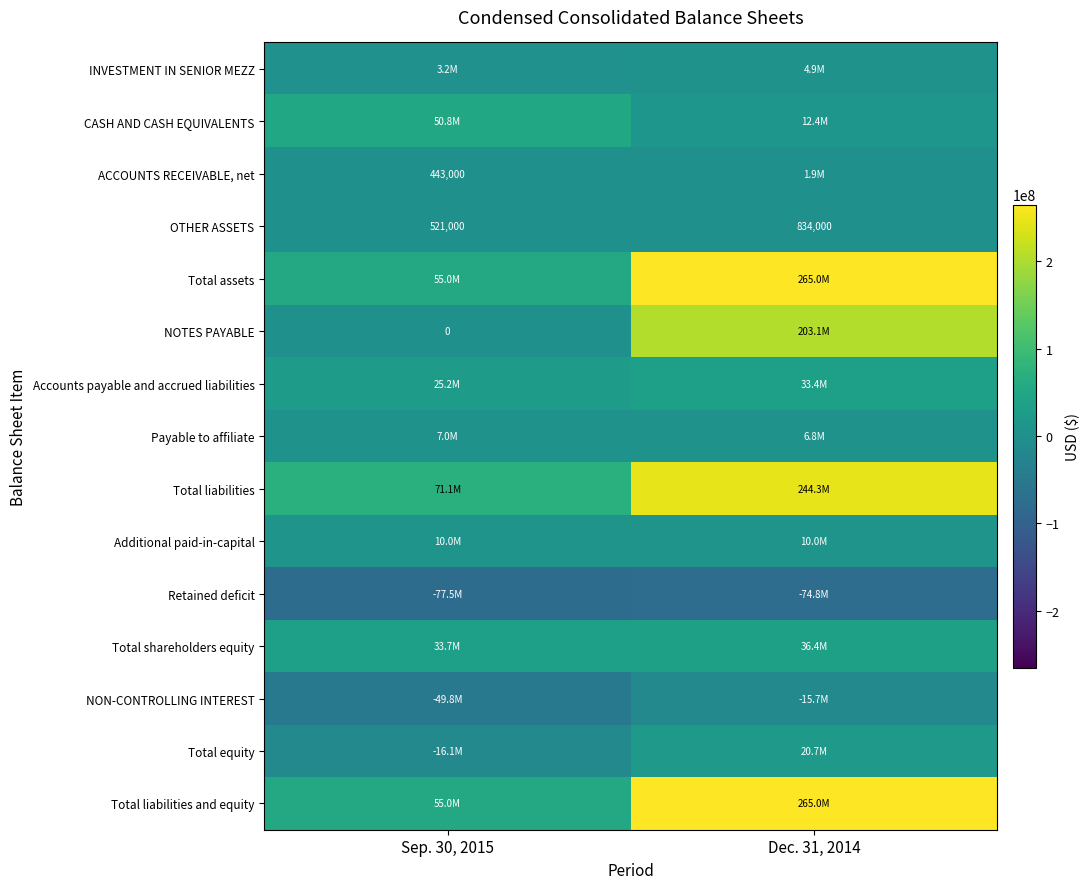

The OTHER ASSETS series shows 521000 at Sep. 30, 2015. True or false?

True